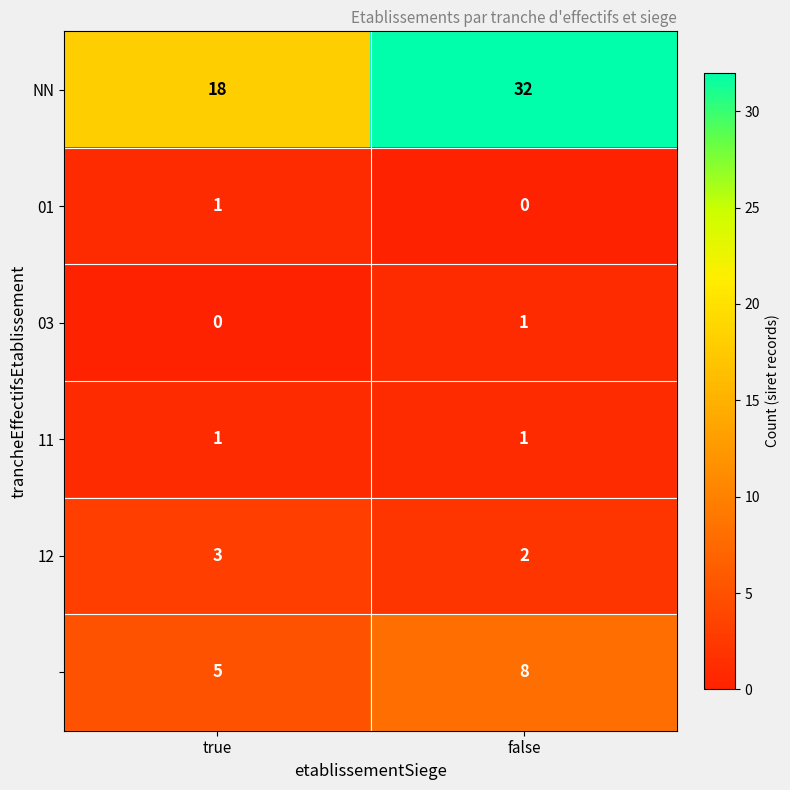

Which category has the highest value across all series?

false